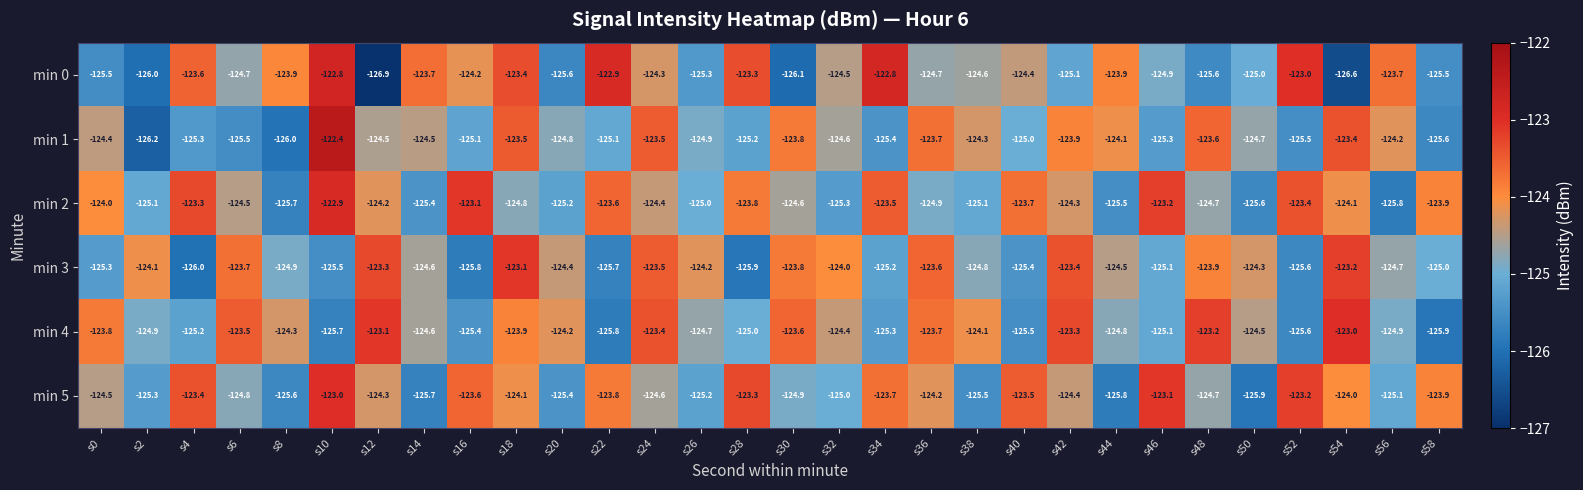

How many values in the min 1 series are below -124?

22